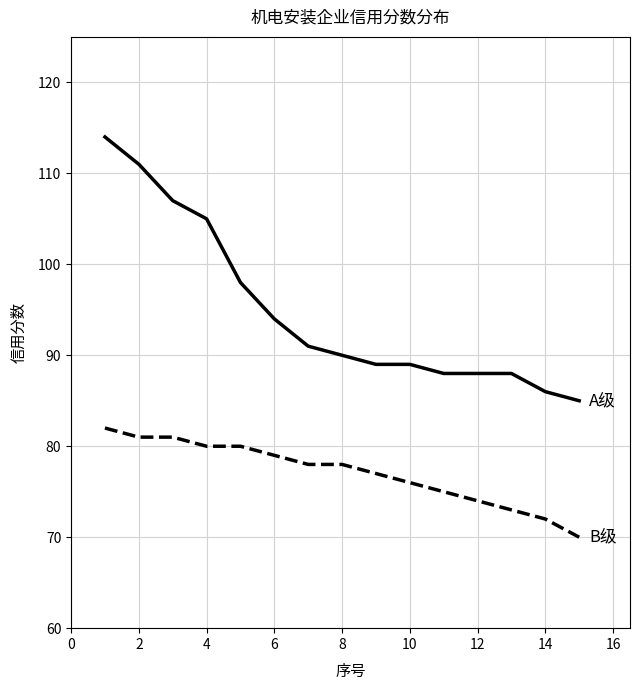

What is the greatest value displayed?

114